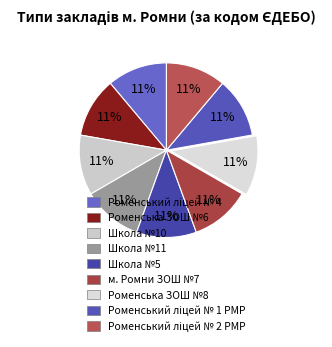

To the nearest percent, what is the average slice percentage?

11%